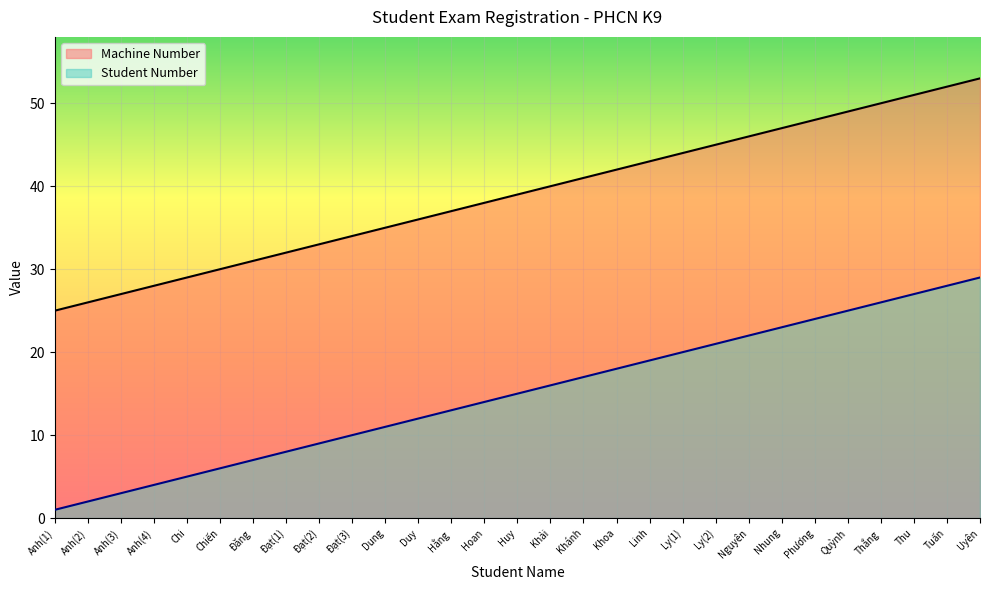

What is the label of the 3rd point from the left?

Anh(3)